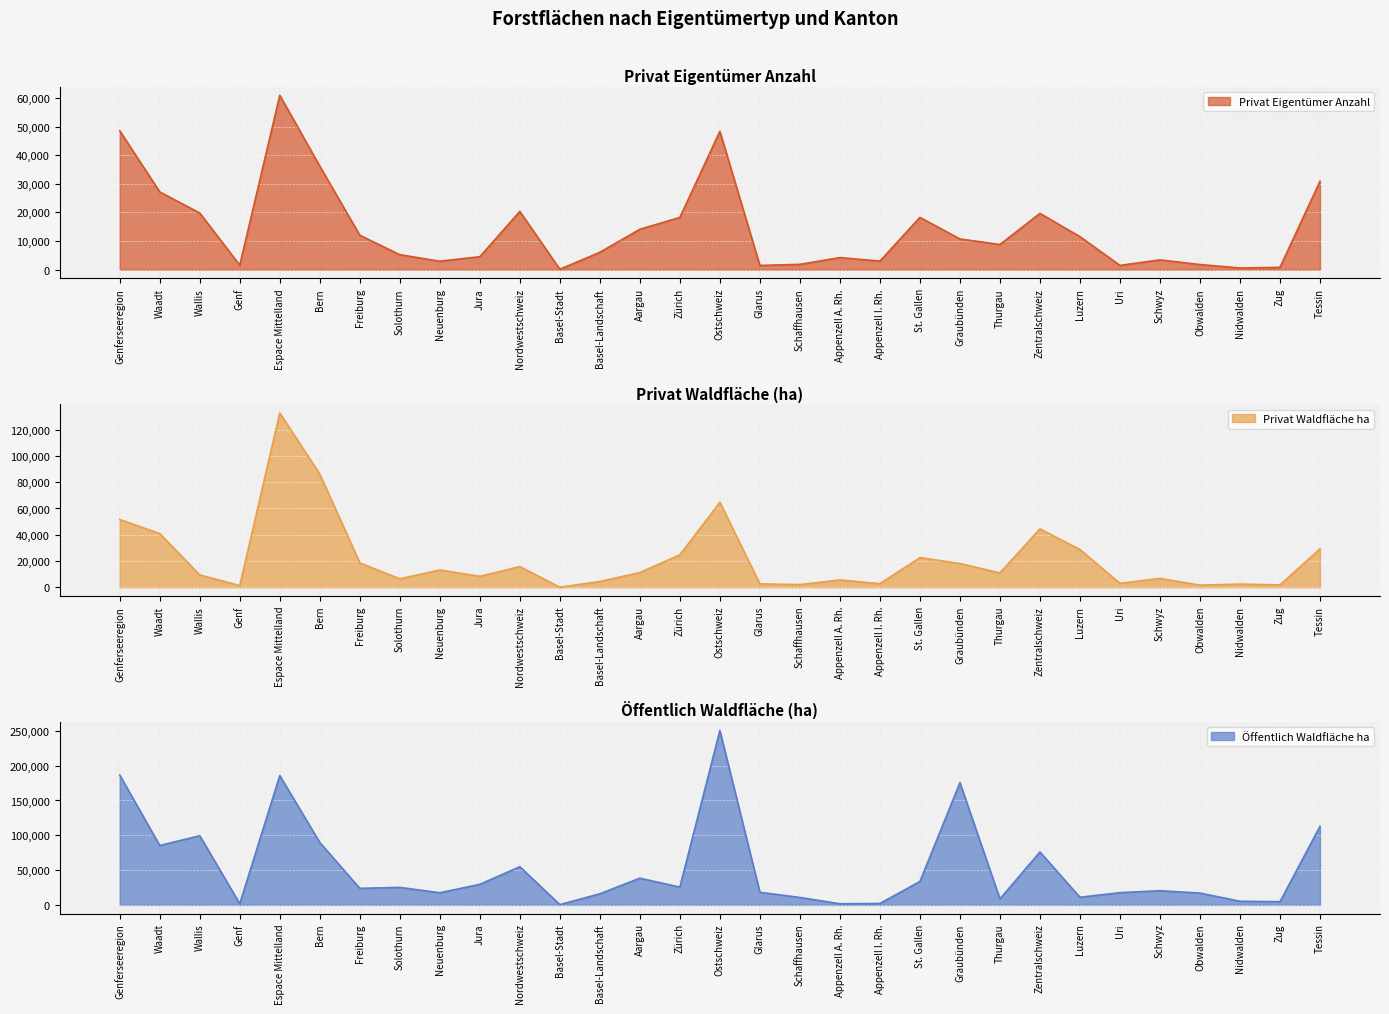

Which series has the largest total across all categories?

Öffentlich Waldfläche ha